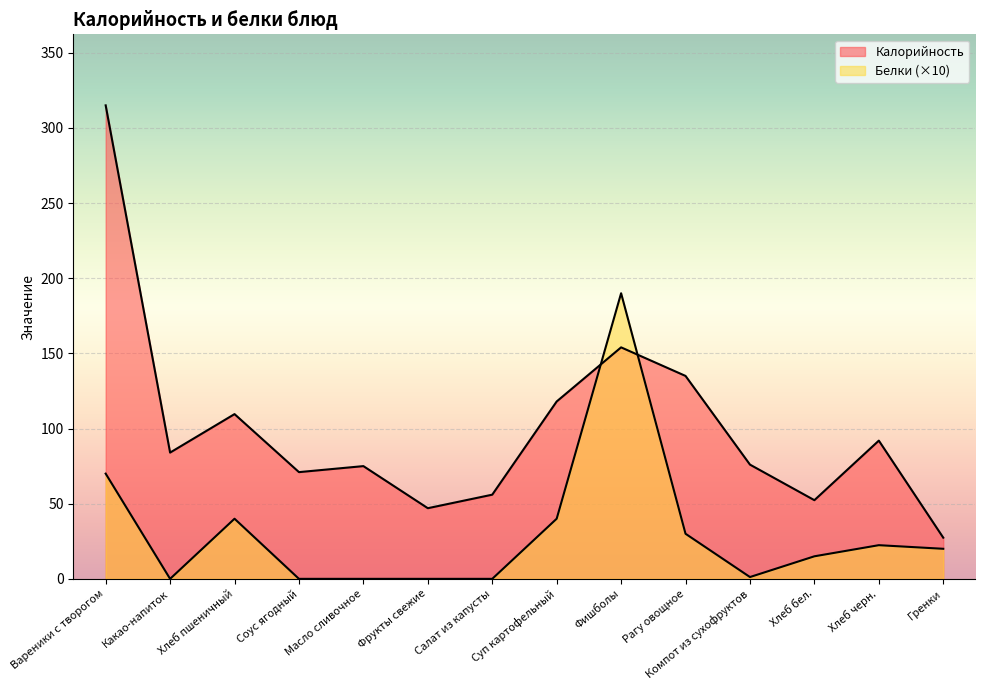

Reading left to right, list all the values displayed in this chart.

Калорийность: Вареники с творогом=315.0	Какао-напиток=84.0	Хлеб пшеничный=109.6	Соус ягодный=71.0	Масло сливочное=75.0	Фрукты свежие=47.0	Салат из капусты=56.0	Суп картофельный=118.0	Фишболы=154.0	Рагу овощное=135.0	Компот из сухофруктов=76.0	Хлеб бел.=52.3	Хлеб черн.=92.0	Гренки=27.4
Белки: Вареники с творогом=70.0	Какао-напиток=0.0	Хлеб пшеничный=40.0	Соус ягодный=0.0	Масло сливочное=0.0	Фрукты свежие=0.0	Салат из капусты=0.0	Суп картофельный=40.0	Фишболы=190.0	Рагу овощное=30.0	Компот из сухофруктов=1.2	Хлеб бел.=15.0	Хлеб черн.=22.4	Гренки=20.0